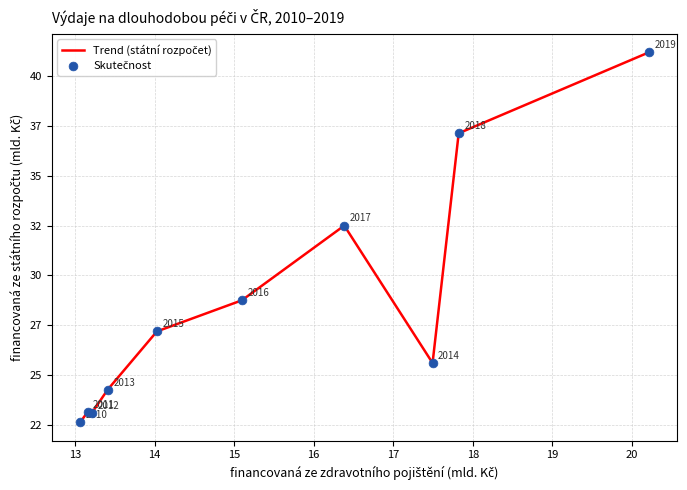

Does the chart have visible grid lines?

Yes